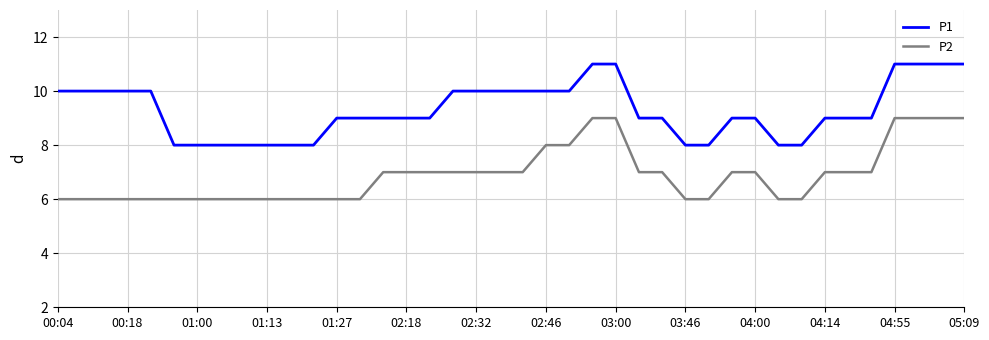

Which series has the largest total across all categories?

P1